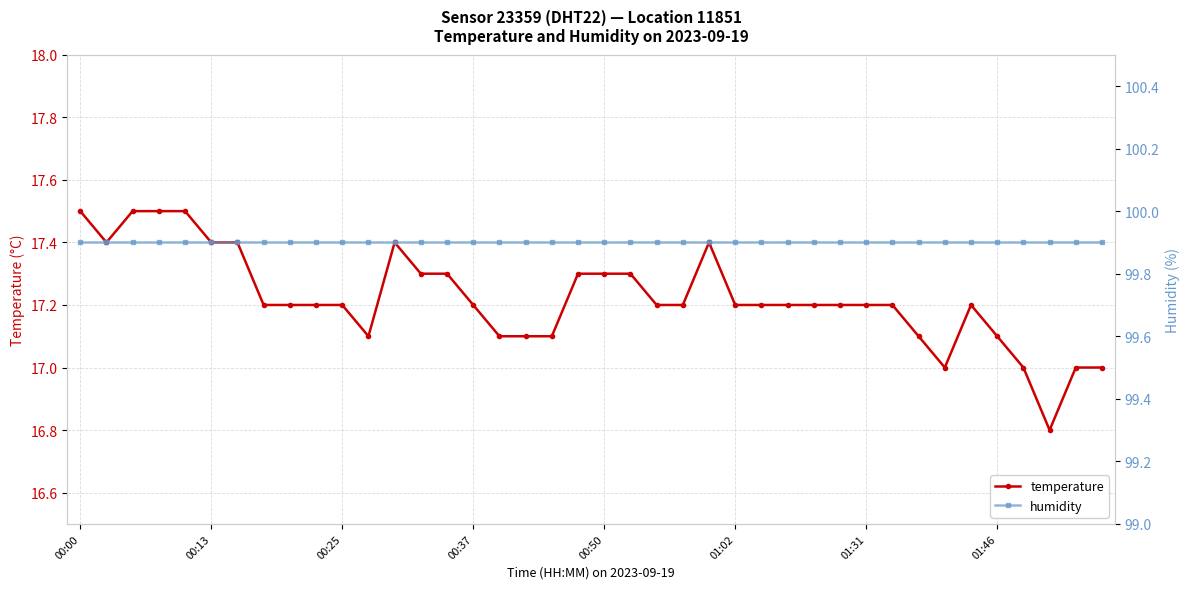

True or false: temperature and humidity cross at least once.

False